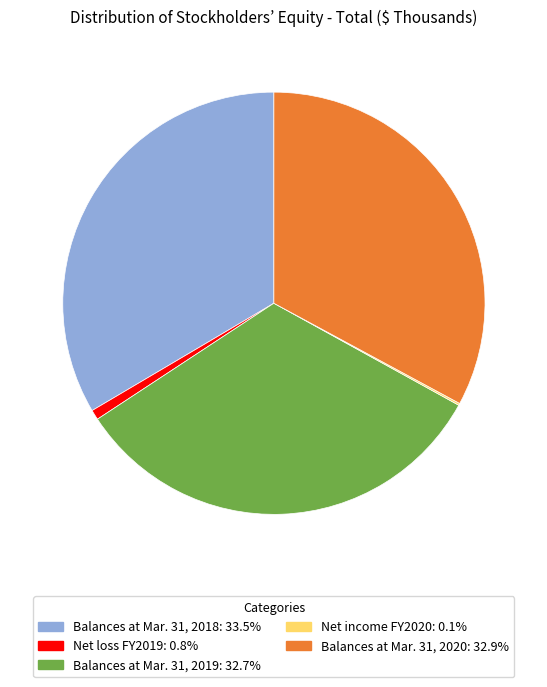

Does any single category account for the majority?

No